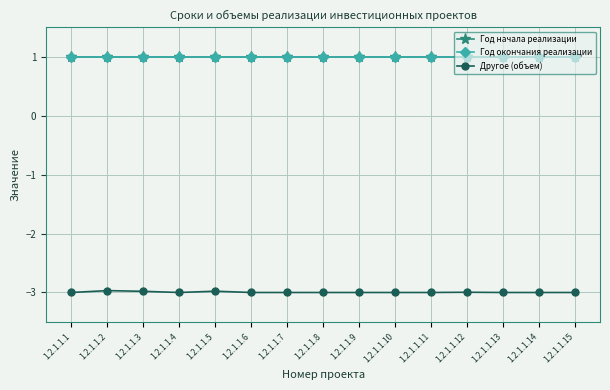

Is this an area chart (filled region under the line)?

No